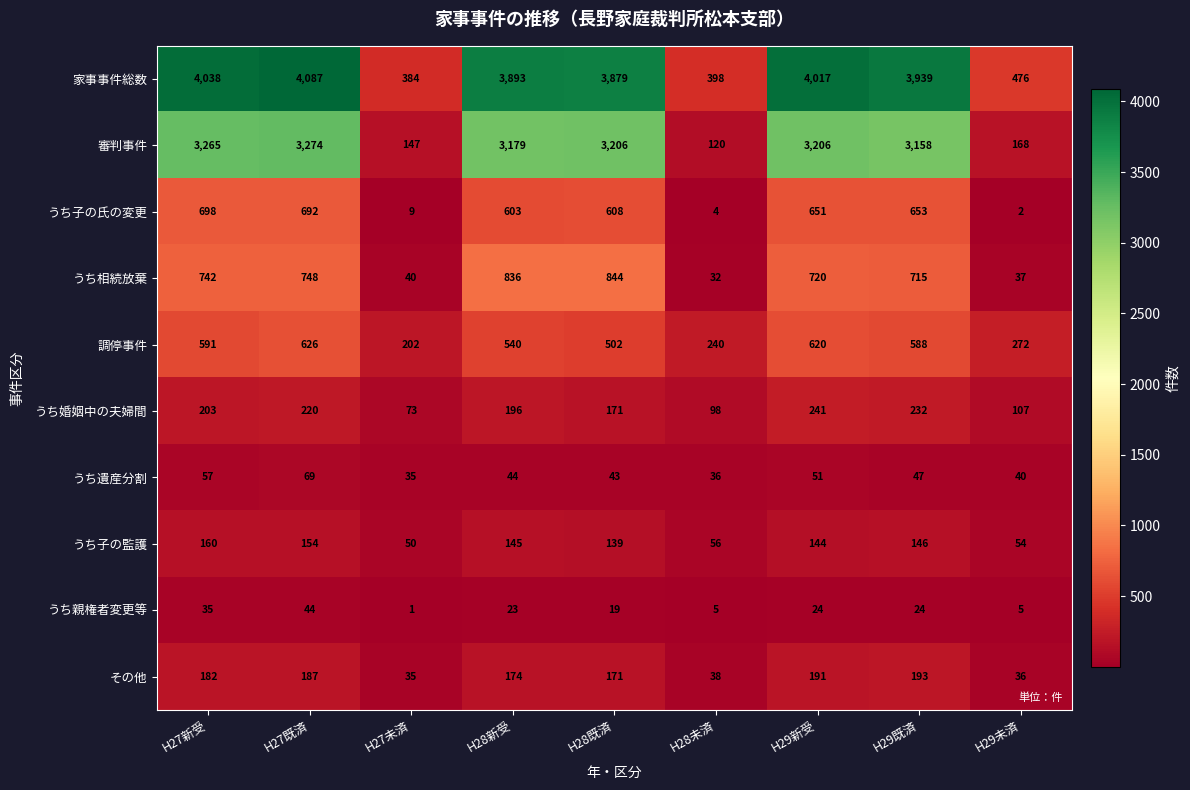

What is the total value across all series at H28未済?

1027